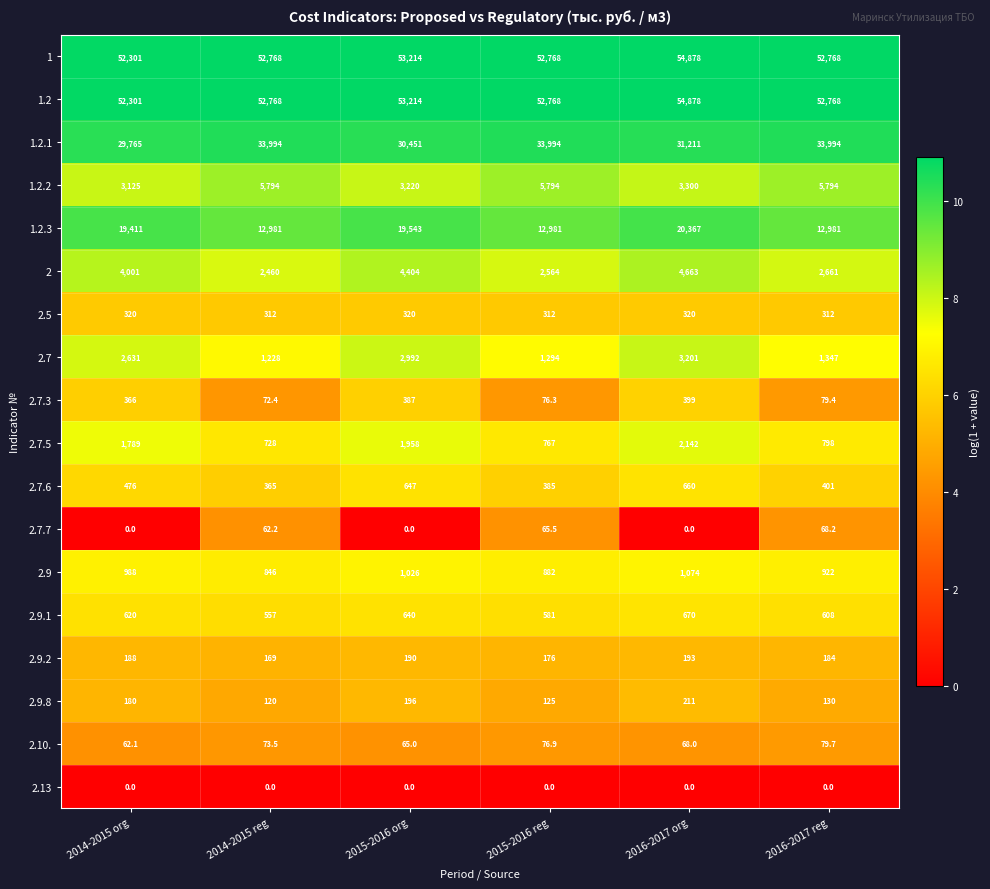

Which series has the widest spread of values?

1.2.3